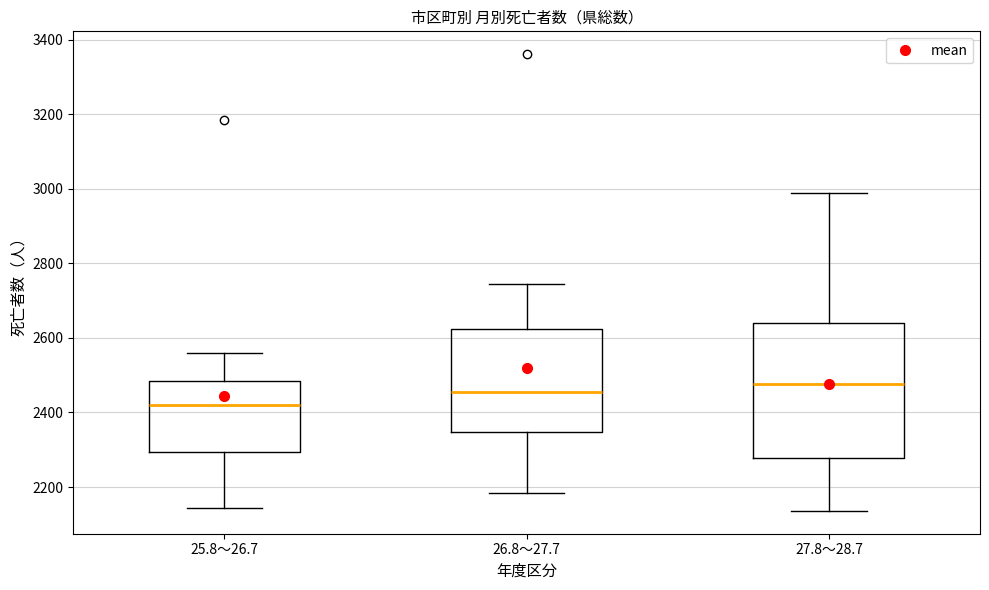

Which box is the tallest, from its lower edge to its upper edge?

27.8～28.7